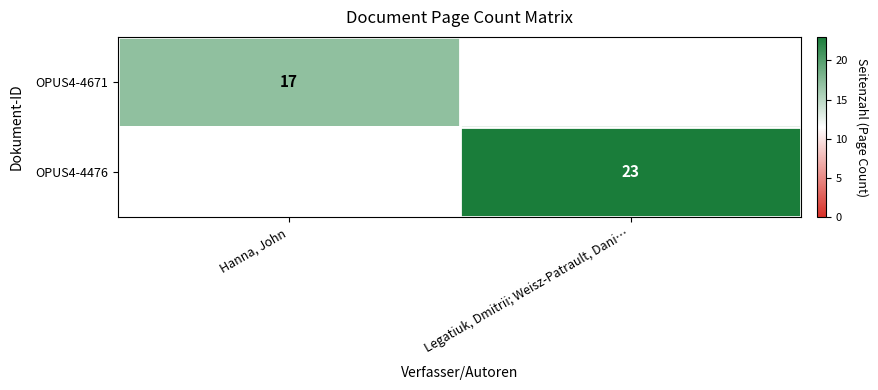

What is the smallest value displayed?

17.0